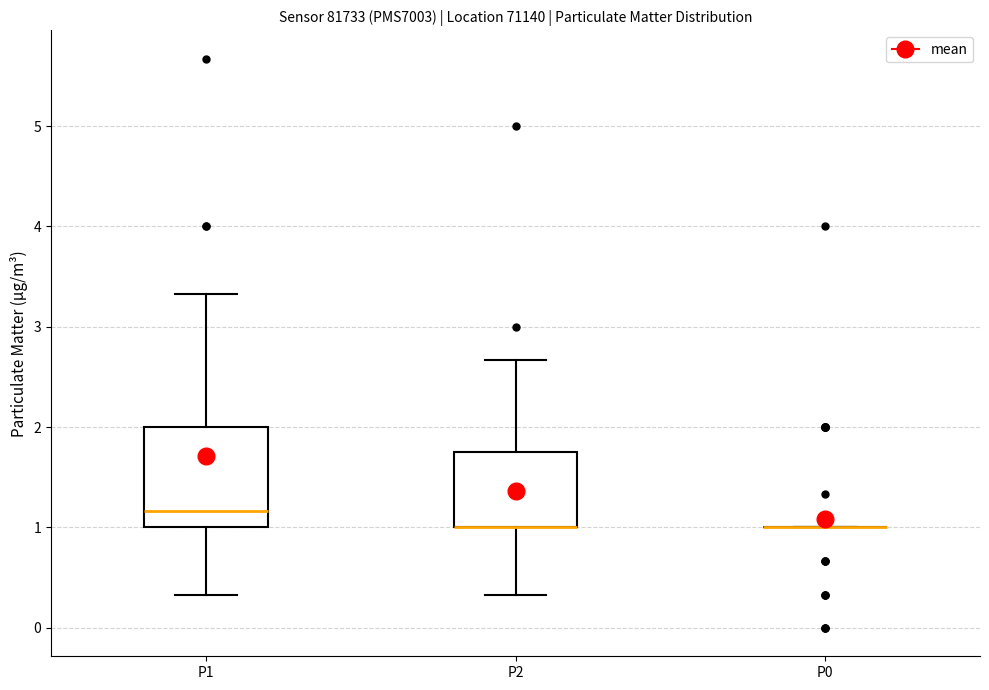

Where does the lower whisker of the box for P2 end on the y-axis? The values are not printed on the chart, so give them approximately, as read against the axis.

0.3